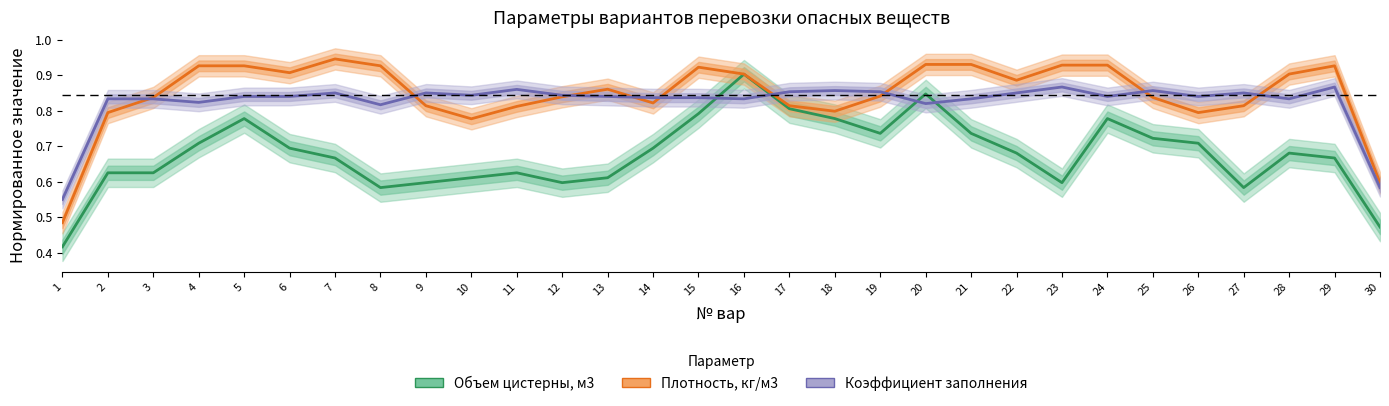

What is the maximum value for Коэффициент заполнения?

0.9